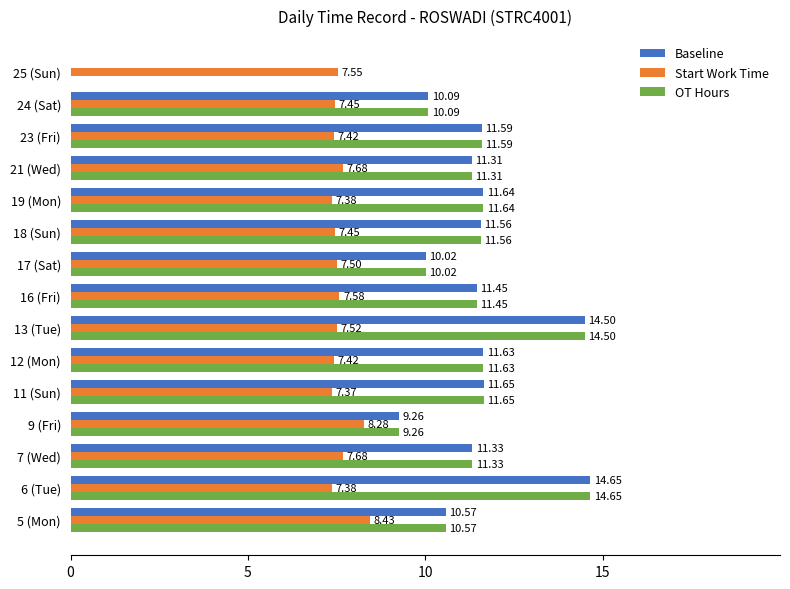

What is the sum of the Start Work Time values at 13 (Tue) and 9 (Fri)?

15.8